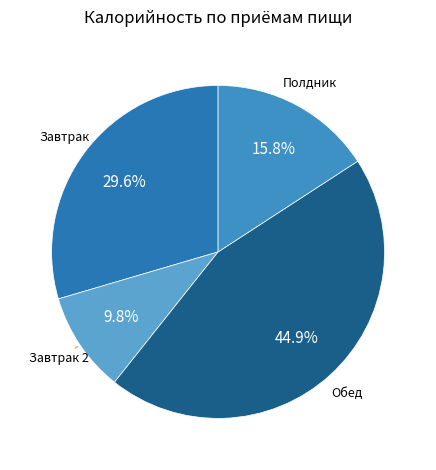

Count the number of slices in the pie.

4